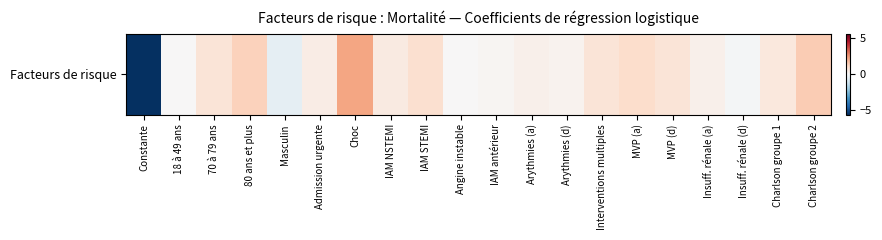

What is the sum of the values at Angine instable and Admission urgente?

0.4